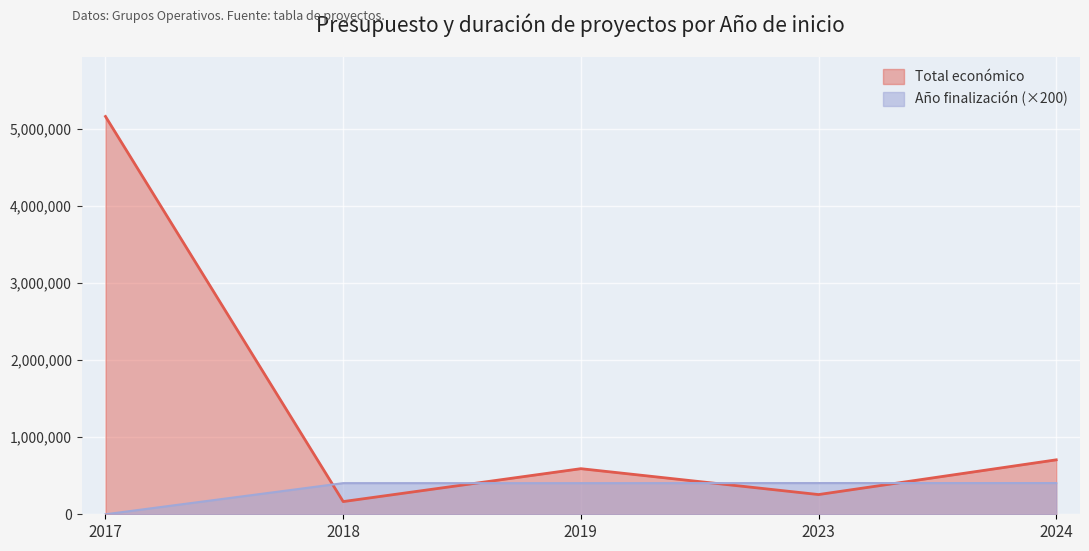

List the series in order of their peak value, highest first.

Total económico, Año finalización (×200)